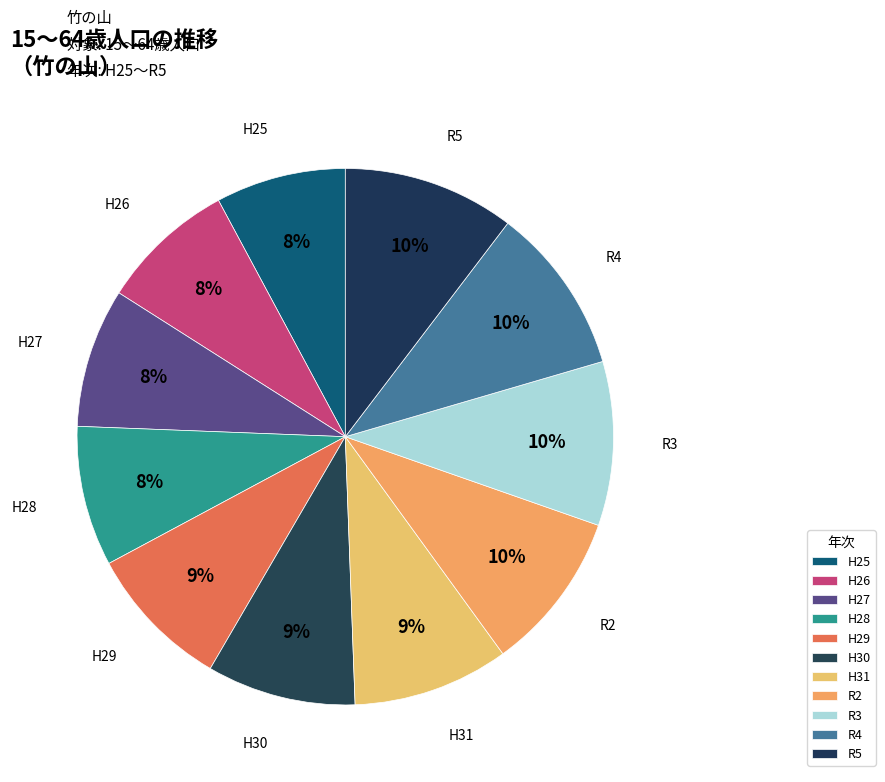

How many slices are in this pie chart?

11